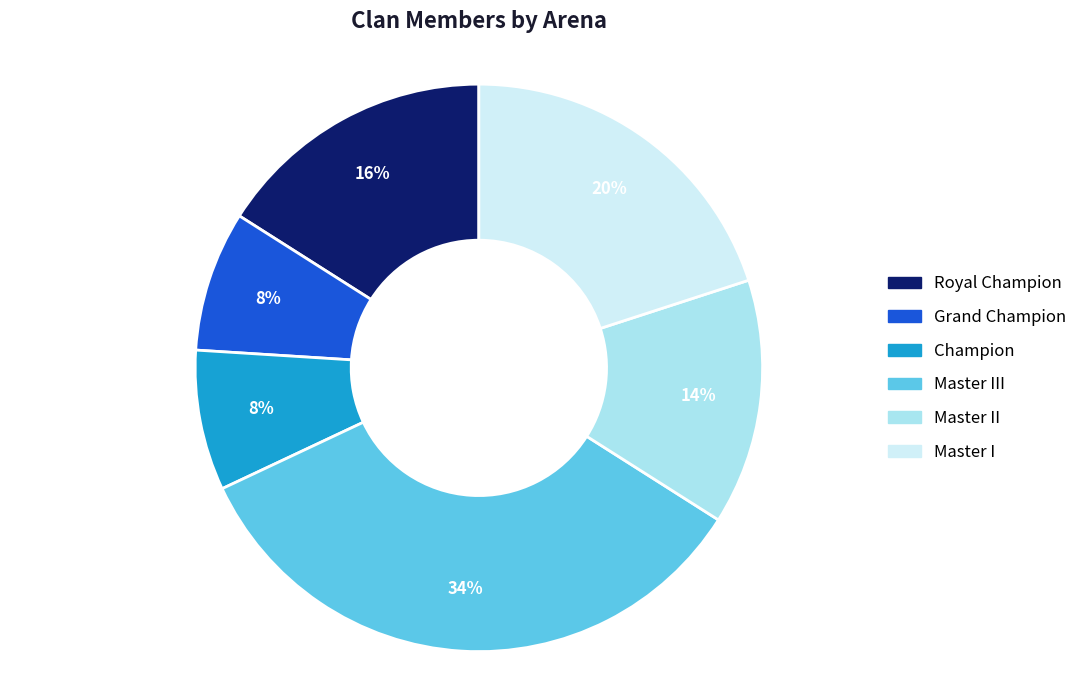

Count the number of slices in the pie.

6